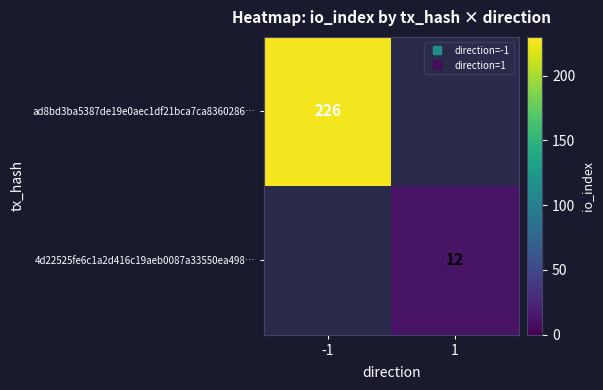

Which series has the widest spread of values?

ad8bd3ba5387de19e0aec1df21bca7ca8360286…